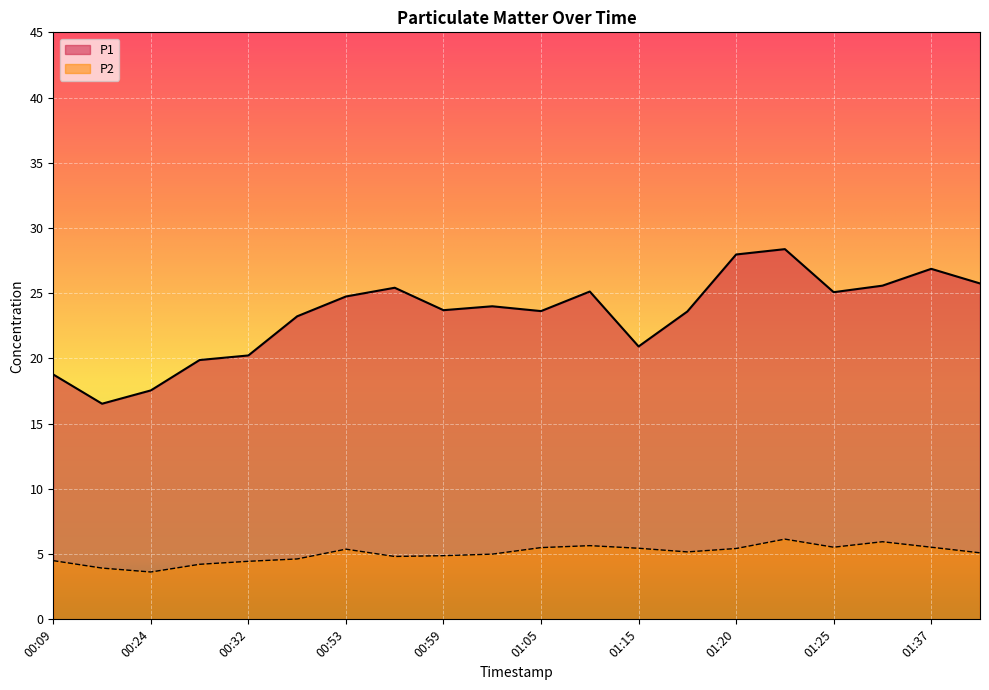

Reading left to right, extract all data points from this chart.

P1: 00:09=18.8	00:12=16.5	00:24=17.6	00:29=19.9	00:32=20.2	00:38=23.2	00:53=24.8	00:56=25.4	00:59=23.7	01:02=24.0	01:05=23.6	01:07=25.1	01:15=20.9	01:18=23.6	01:20=28.0	01:23=28.4	01:25=25.1	01:34=25.6	01:37=26.9	01:40=25.8
P2: 00:09=4.5	00:12=3.9	00:24=3.6	00:29=4.2	00:32=4.5	00:38=4.6	00:53=5.4	00:56=4.8	00:59=4.9	01:02=5.0	01:05=5.5	01:07=5.7	01:15=5.5	01:18=5.2	01:20=5.4	01:23=6.2	01:25=5.5	01:34=6.0	01:37=5.5	01:40=5.1